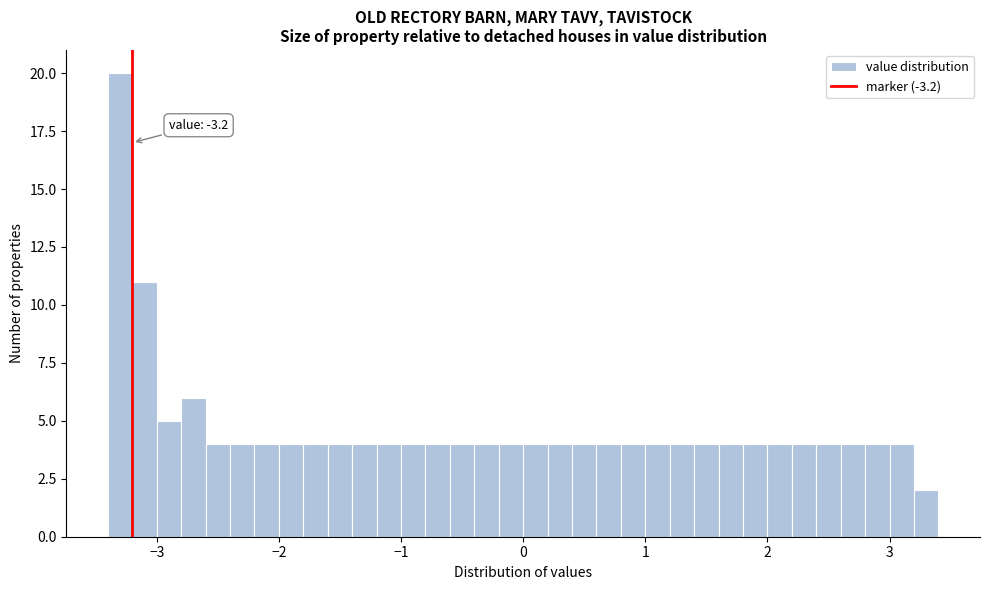

Read against the x-axis, roughly where is the centre of the tallest bar?

-3.3